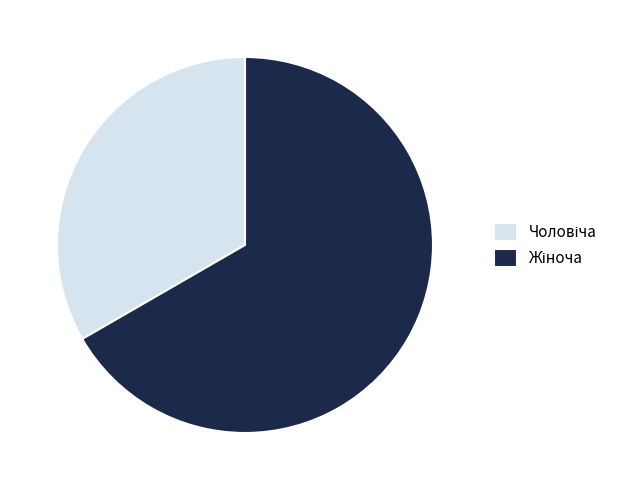

To the nearest percent, what is the average slice percentage?

50%